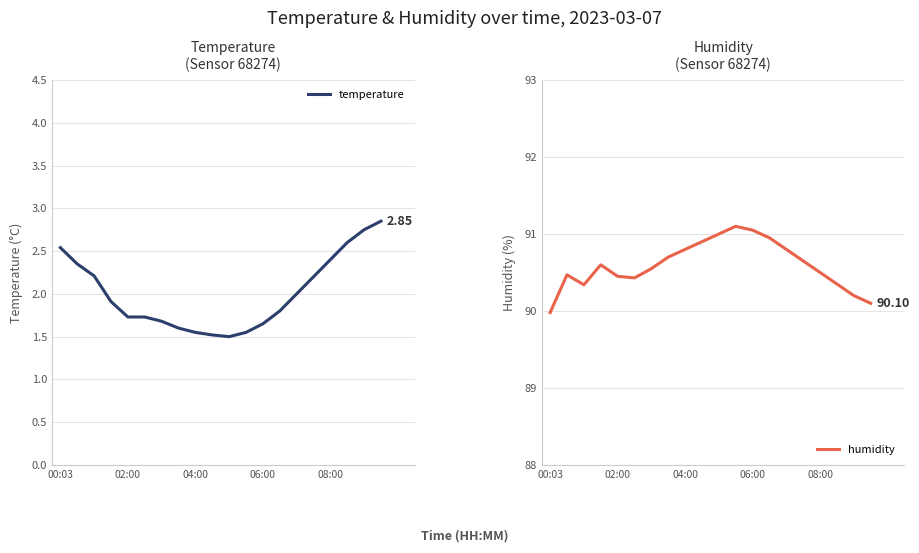

In temperature, how many points are lower than both neighbors (excluding endpoints)?

1